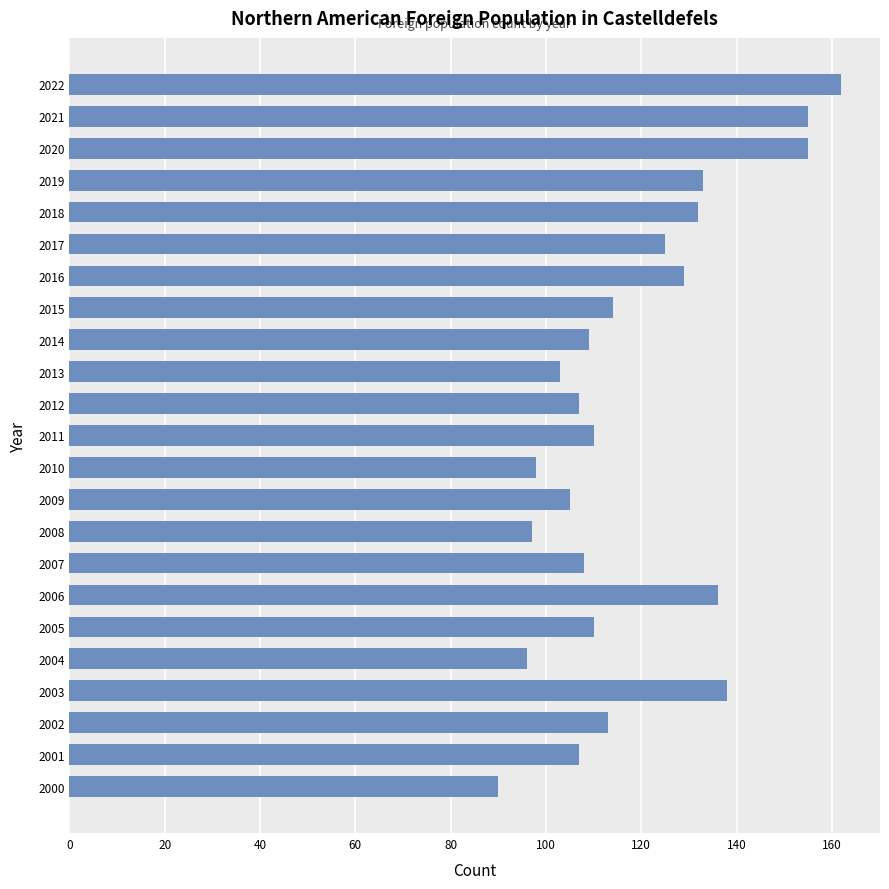

How many bars are there in total?

23